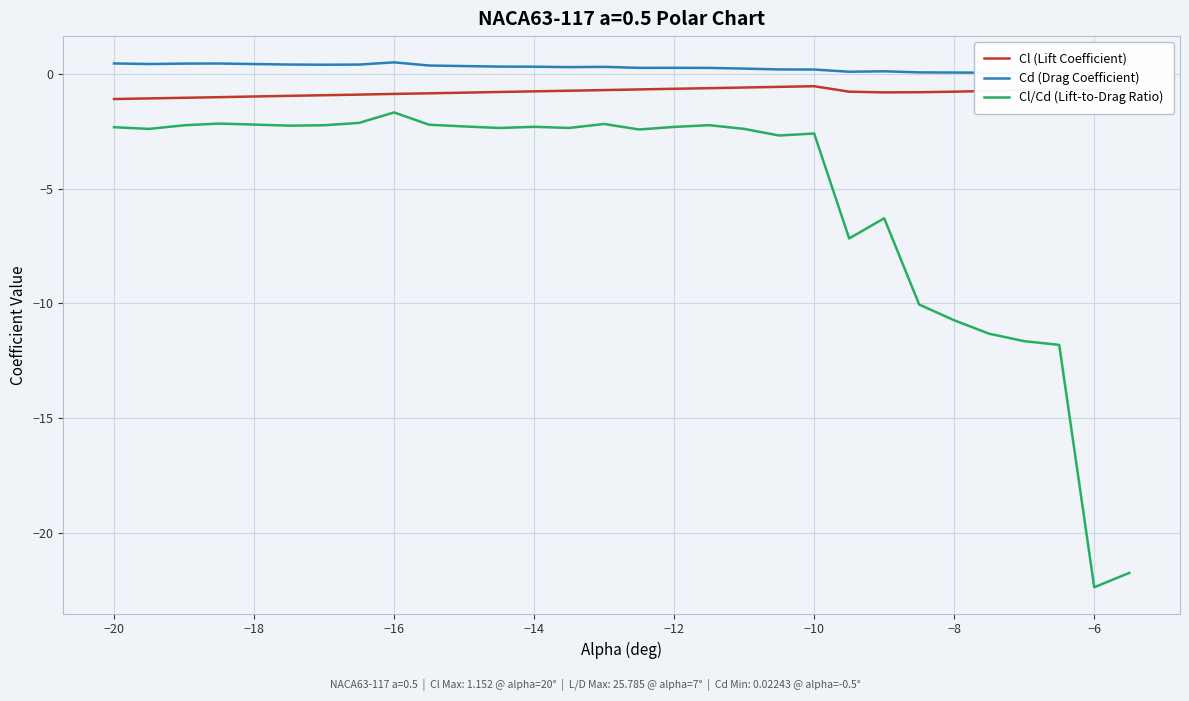

True or false: Cl/Cd (Lift-to-Drag Ratio) has a value of -14.1 at −8.

False